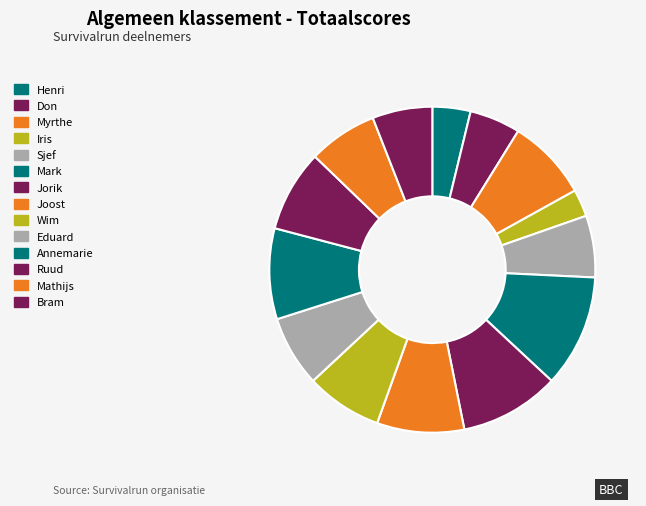

What is the ratio of the value at Ruud to the value at Don?

1.6